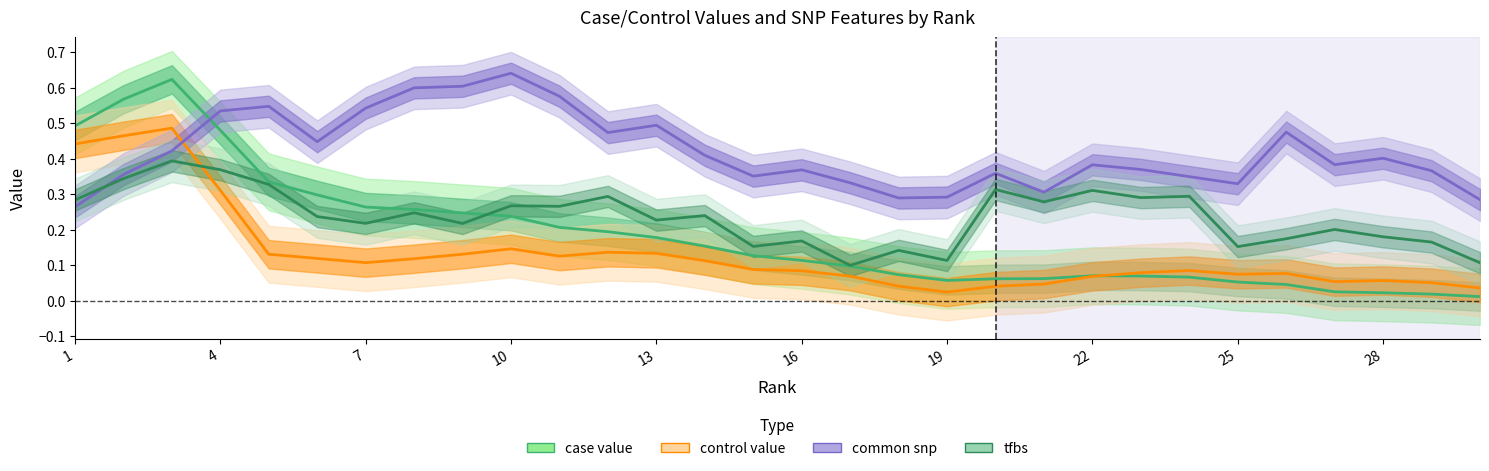

Which series ends up on top after the final intersection of tfbs and common snp?

common snp